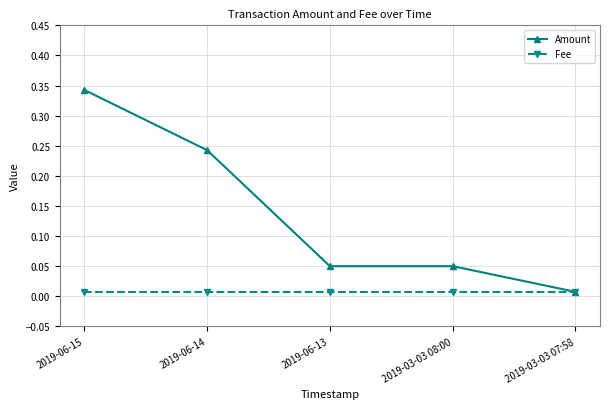

How many lines are shown in the chart?

2